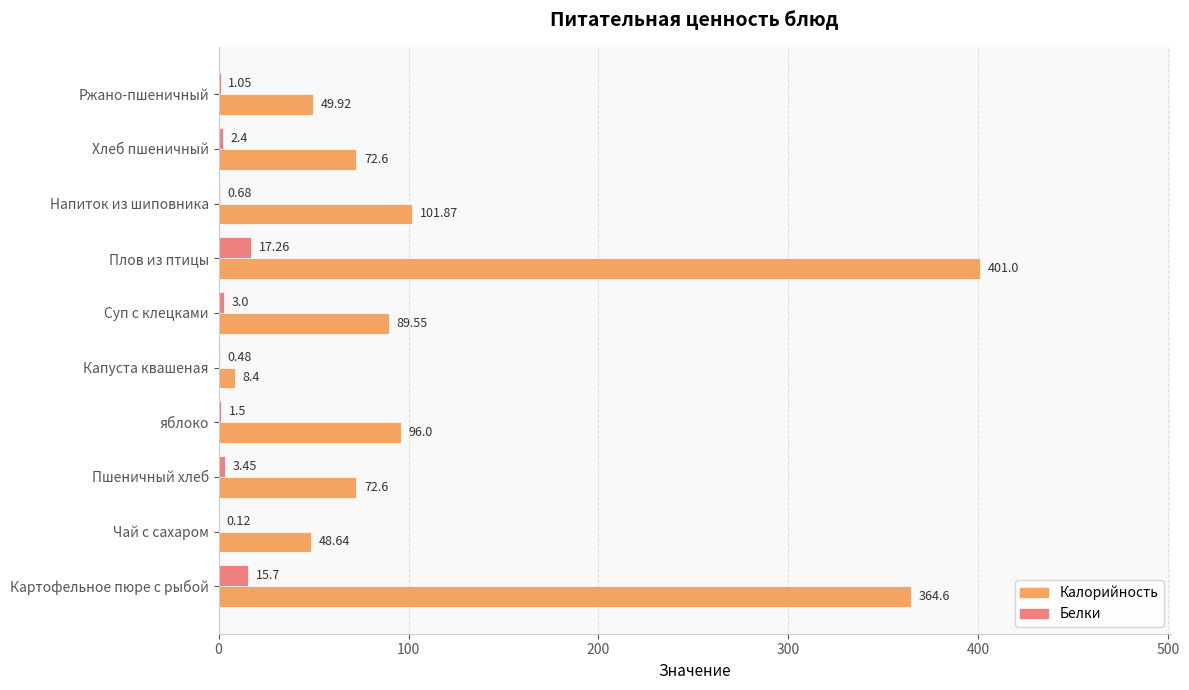

Where is Белки nearest to the value 8?

Пшеничный хлеб